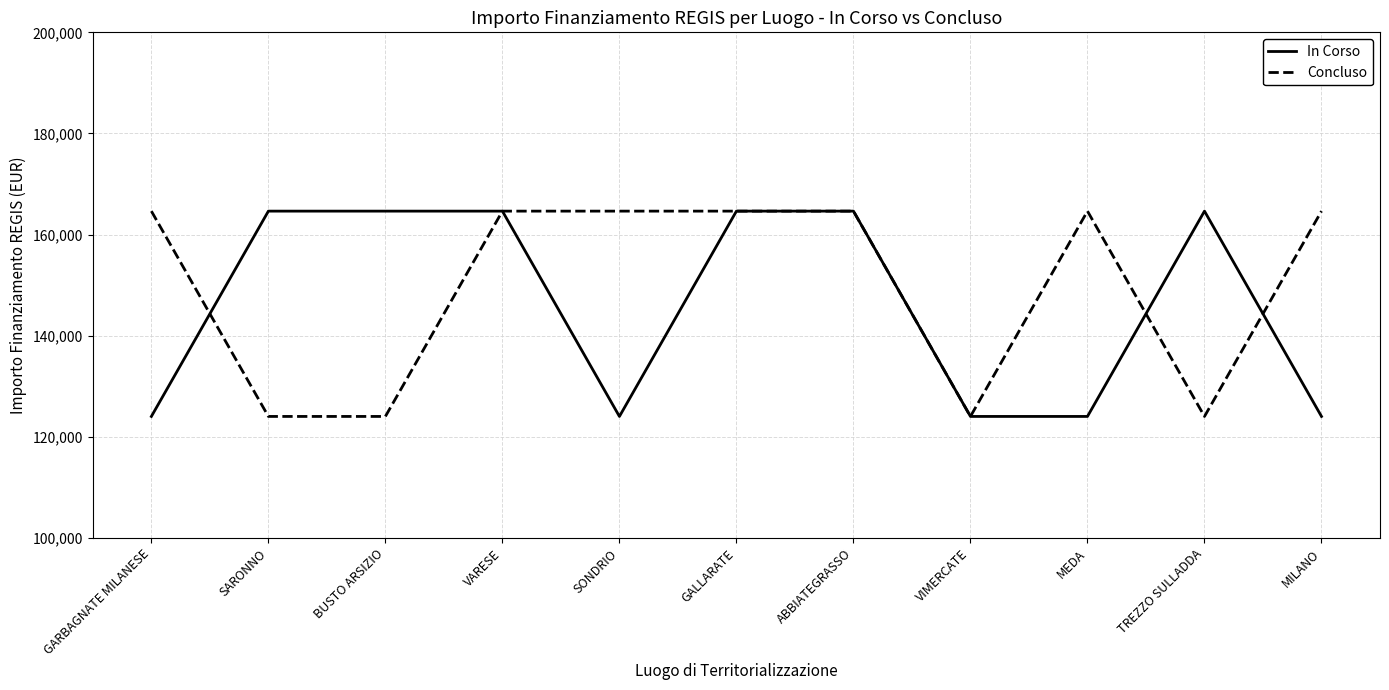

True or false: In Corso and Concluso intersect in this chart.

True